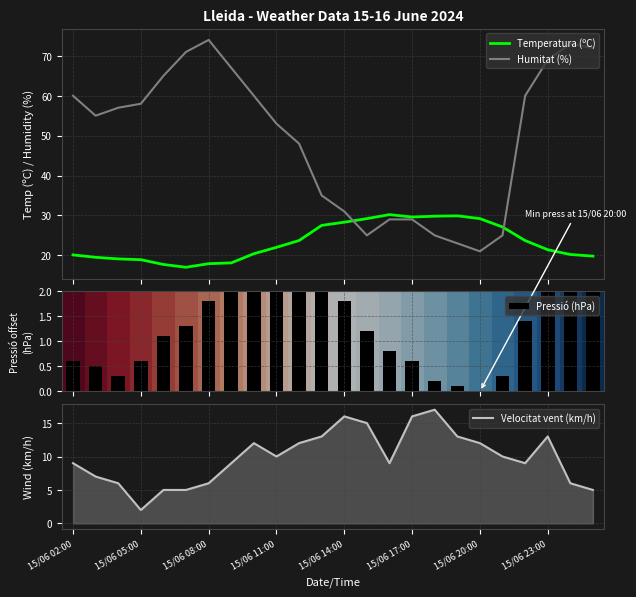

What is the difference between the maximum and minimum values in the Velocitat vent (km/h) series?

15